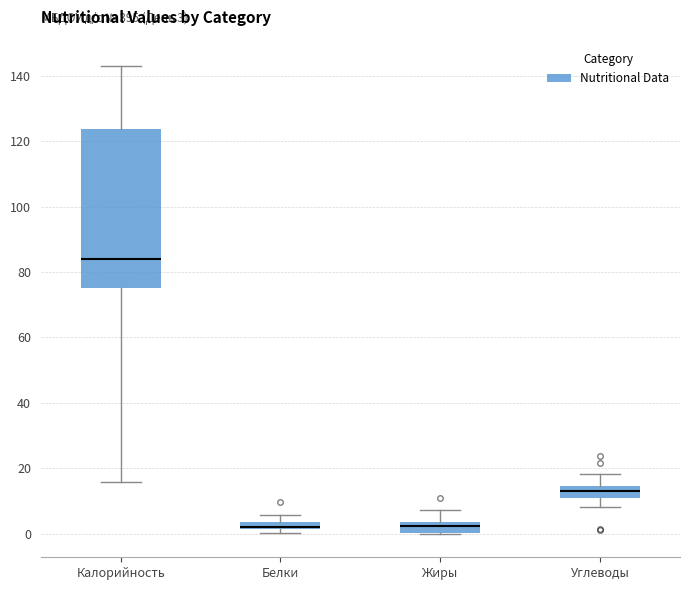

Comparing the boxes themselves (not the whiskers), which one is the tallest?

Калорийность